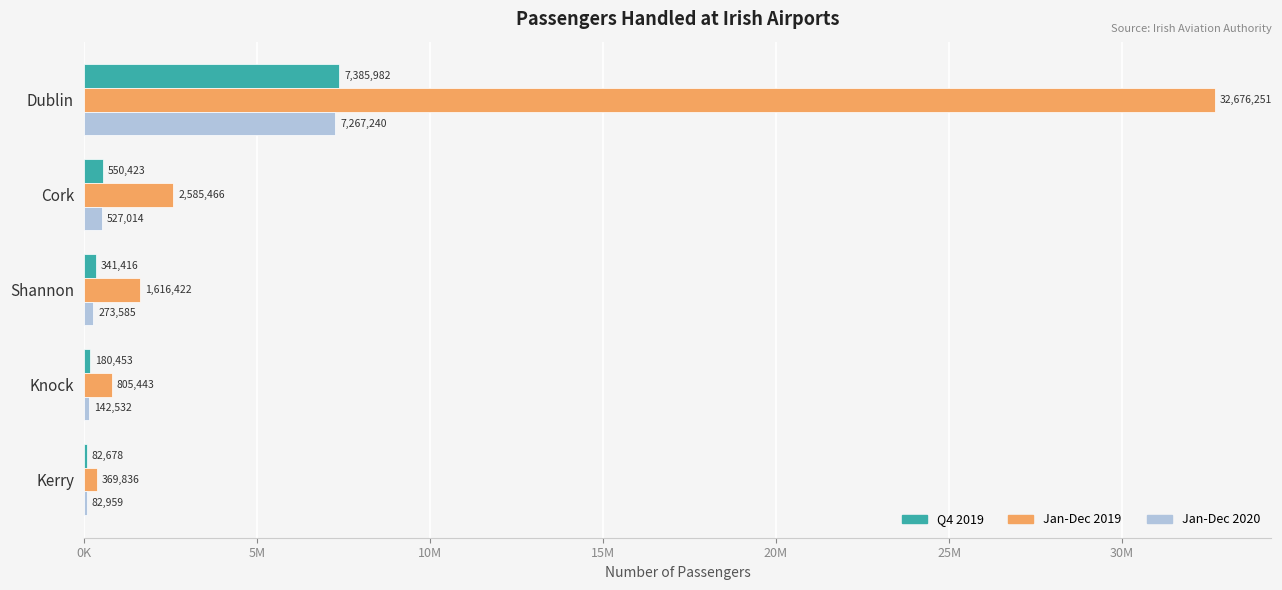

What are all the series names shown in the legend?

Q4 2019, Jan-Dec 2019, Jan-Dec 2020